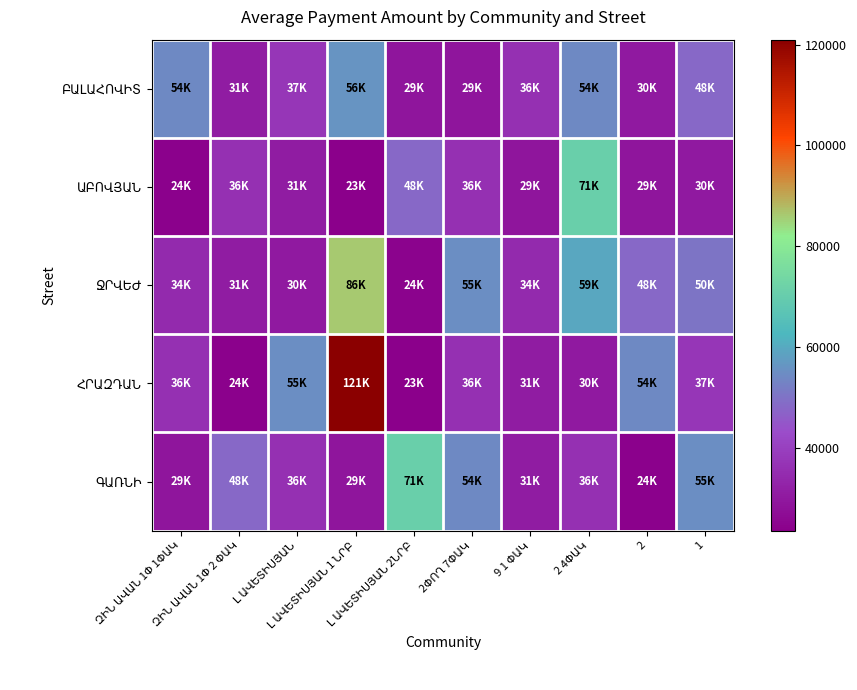

List the series in order of their peak value, lowest first.

ԲԱԼԱՀՈՎԻՏ, ԱԲՈՎՅԱՆ, ԳԱՌՆԻ, ՋՐՎԵԺ, ՀՐԱԶԴԱՆ